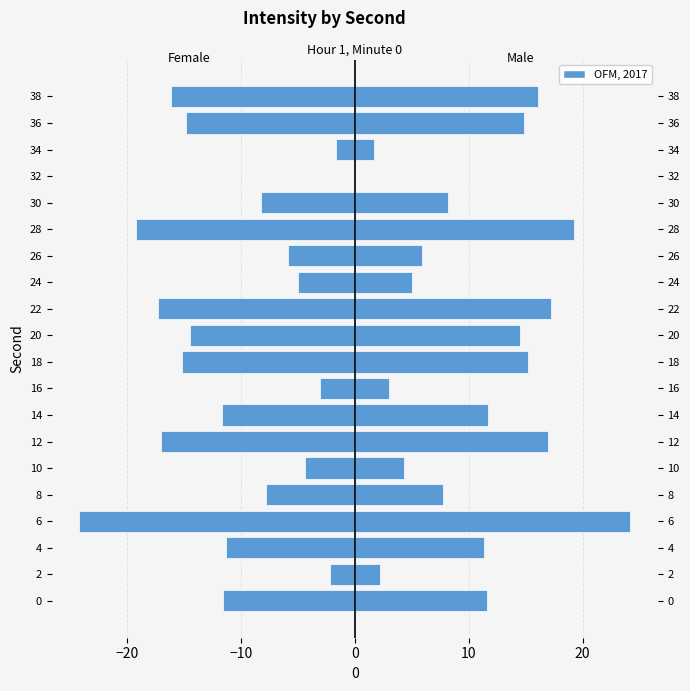

How many values in the Male series exceed 11?

11